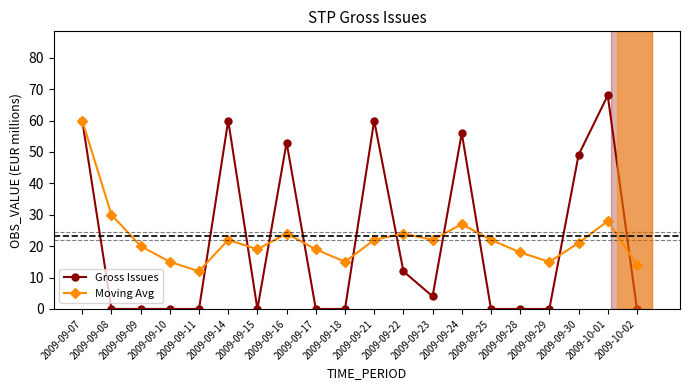

After their last crossing, which series has the higher values: Gross Issues or Moving Avg?

Moving Avg